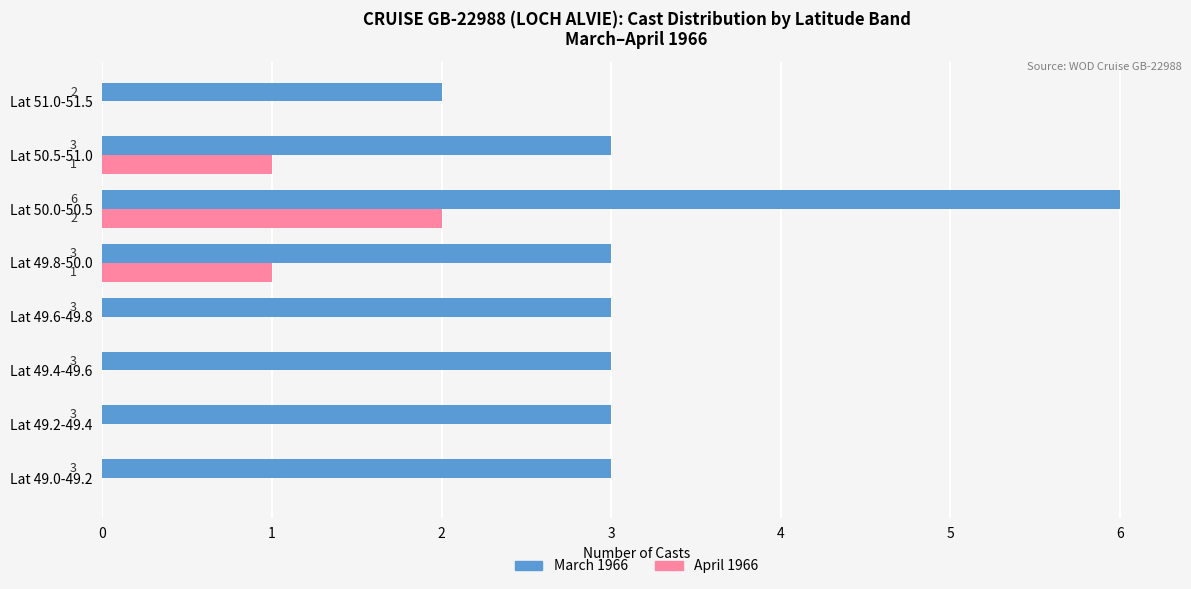

At which category is the sum across all series the highest?

Lat 50.0-50.5